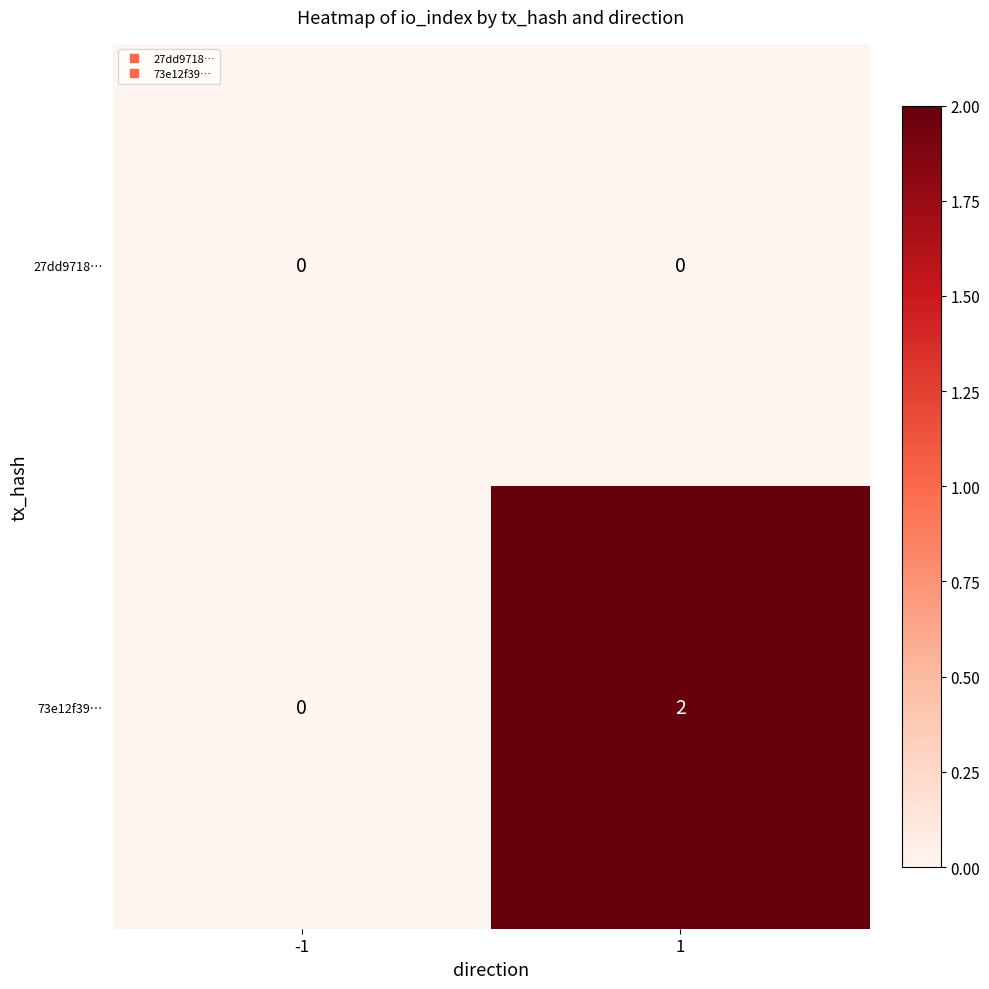

Is it true that 27dd9718… equals 0 at -1?

True